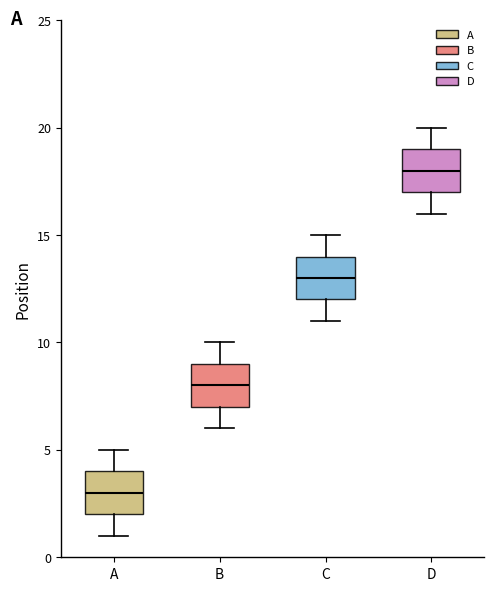

Which box has the highest median line?

D